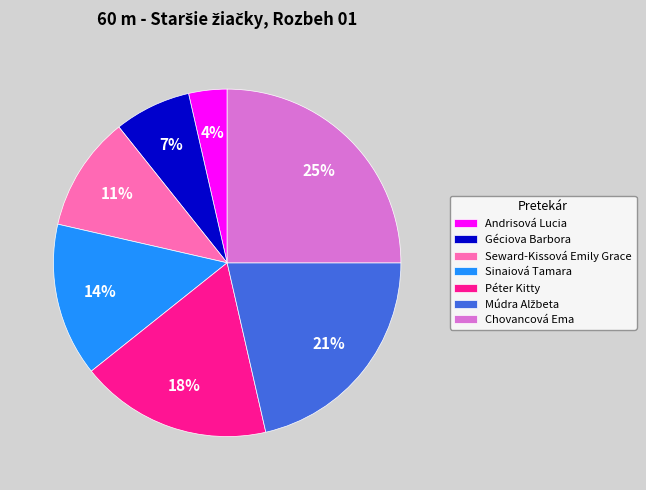

How many slices are in this pie chart?

7